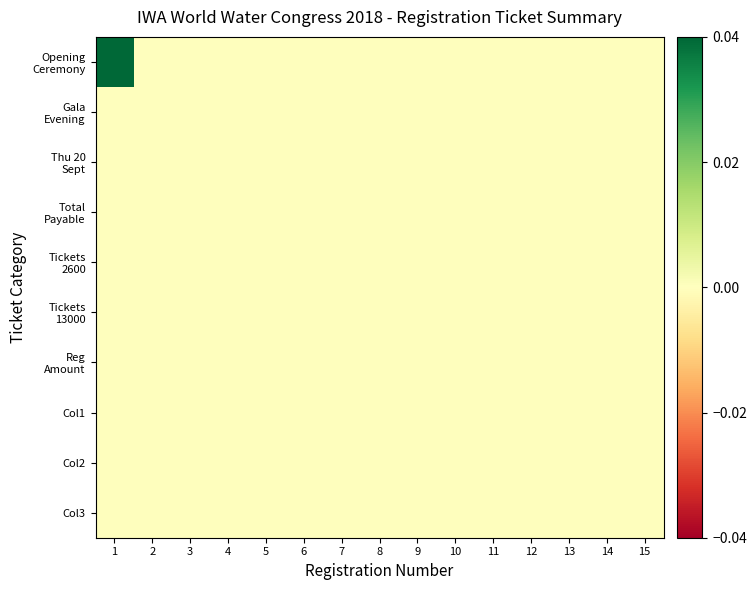

List the series in order of their peak value, lowest first.

Gala Evening, Thu 20 Sept, Total Payable, Tickets 2600, Tickets 13000, Reg Amount, Col1, Col2, Col3, Opening Ceremony